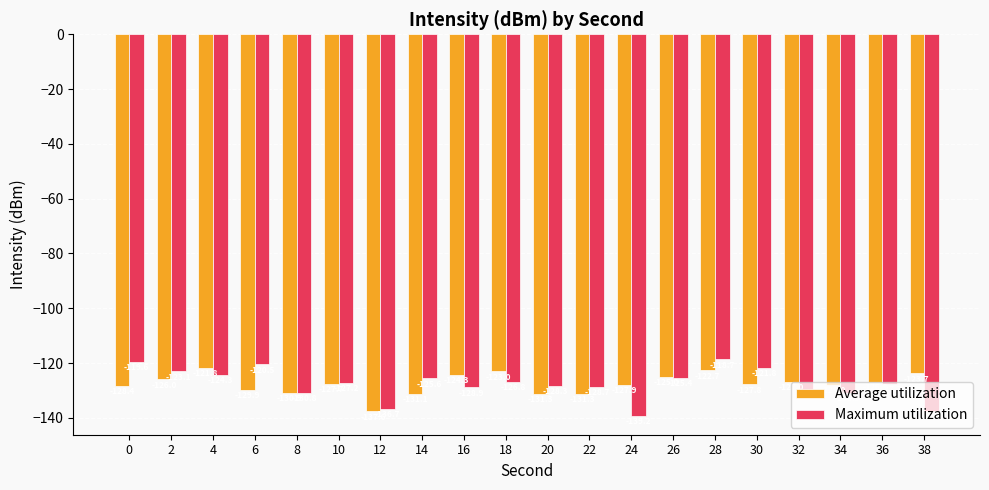

What is the difference between the highest and lowest values at 18?

3.8